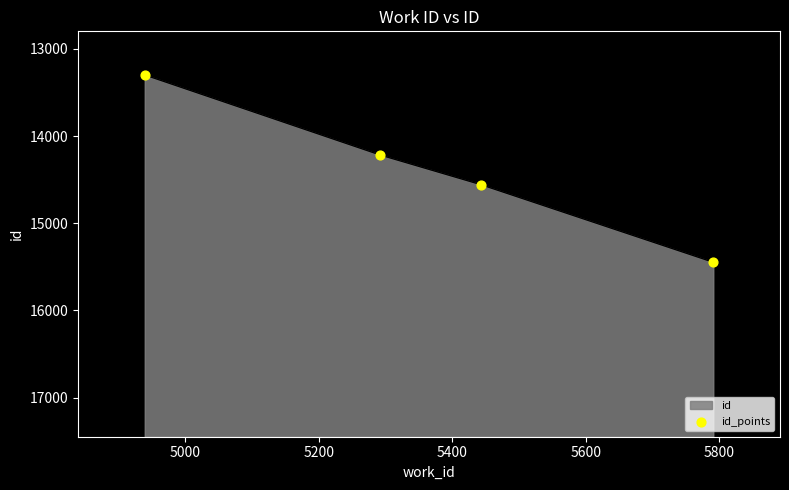

Between 5200 and 5000, which is larger?

5200